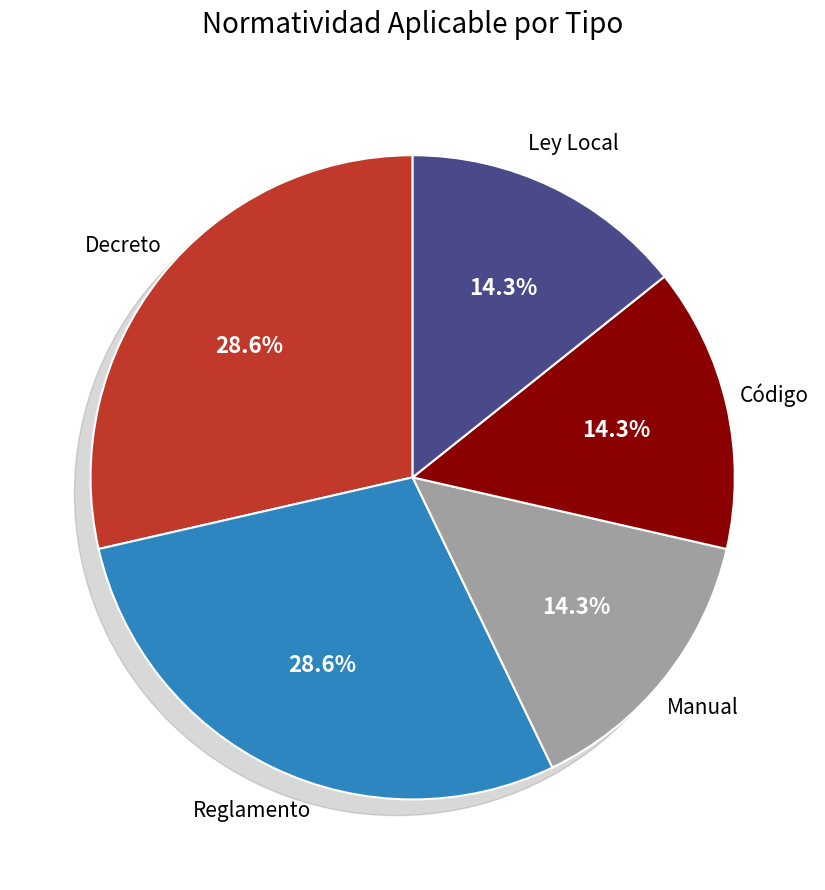

Between Decreto and Ley Local, which is larger?

Decreto